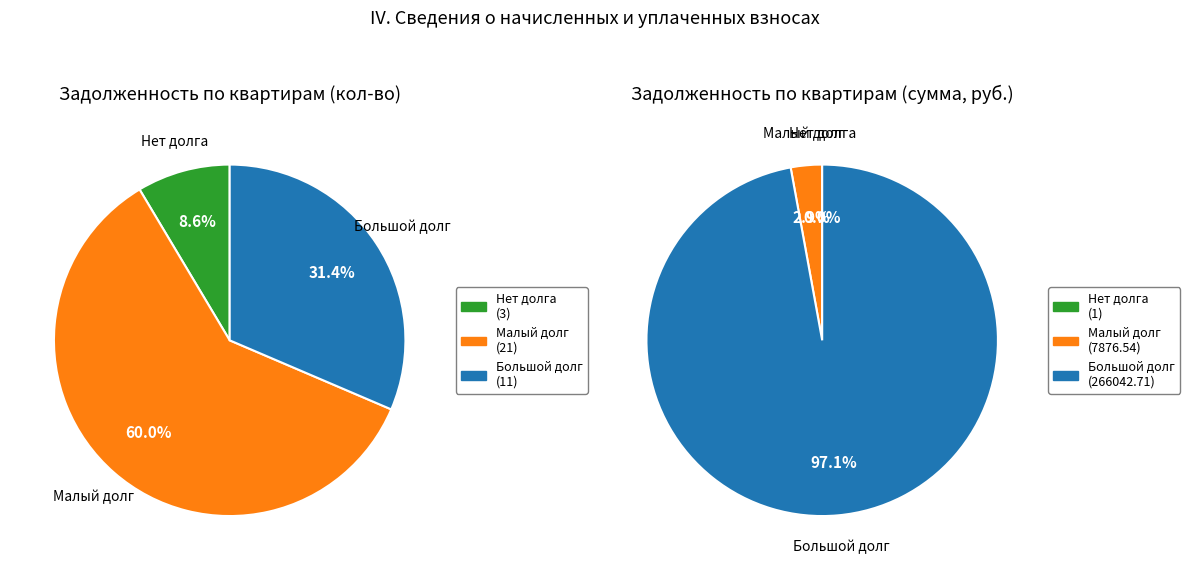

The 17 slice represents 0% of the pie. True or false?

True